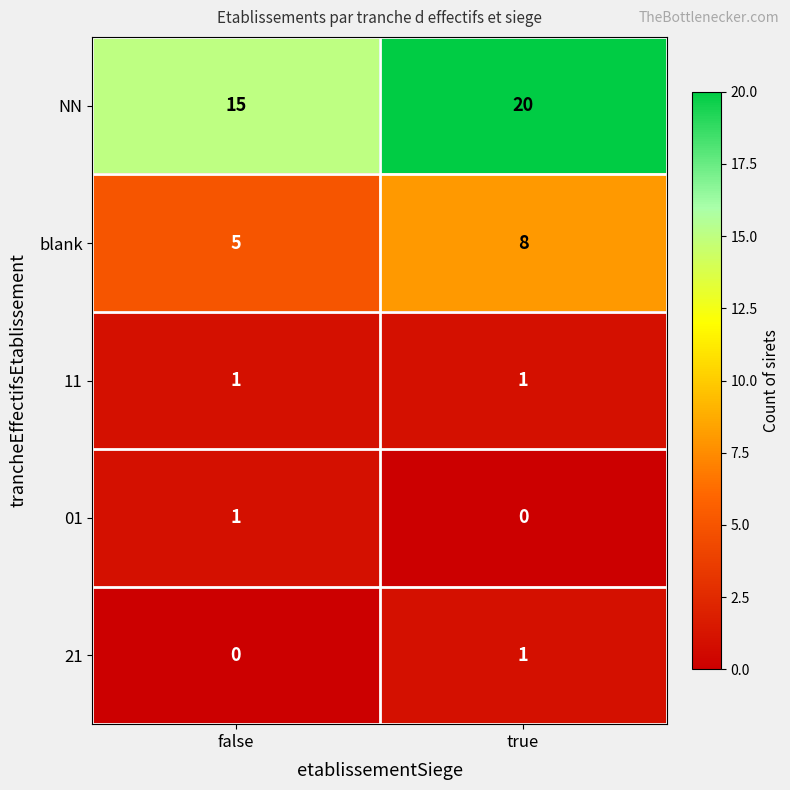

How many values in the blank series are below 8?

1